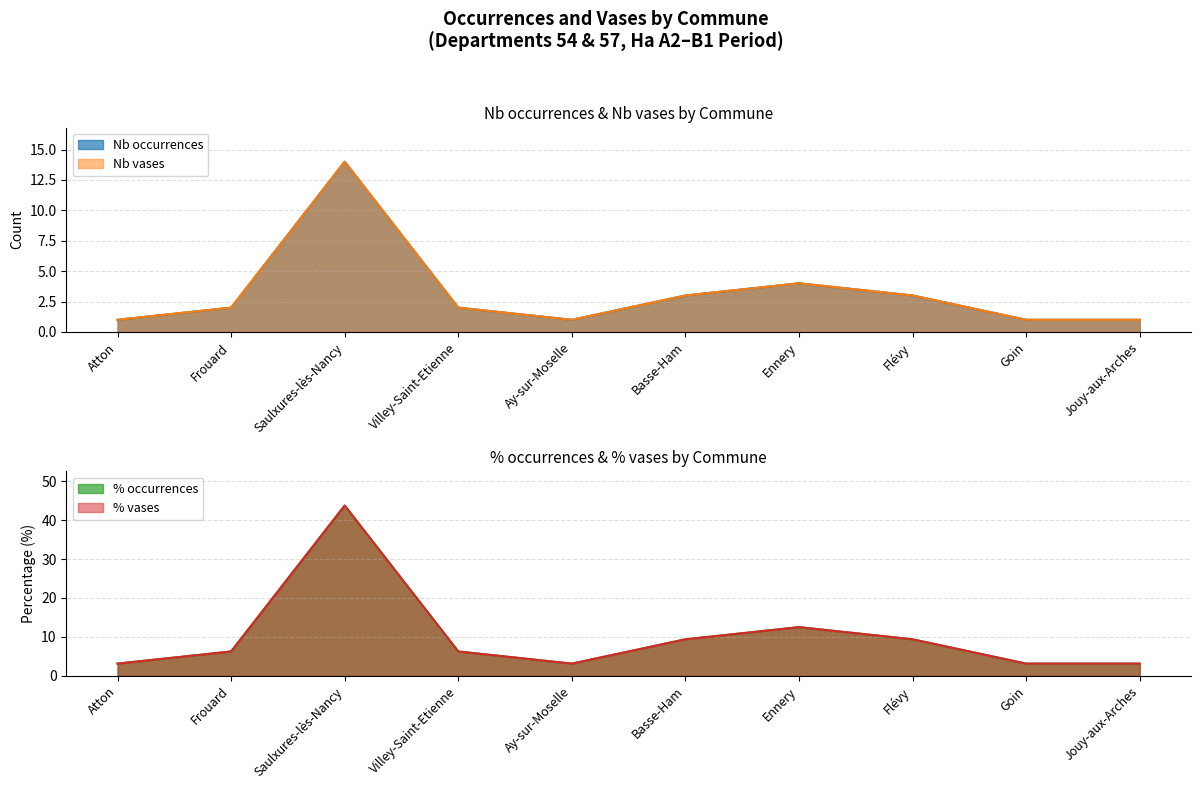

How many lines are shown in the chart?

4